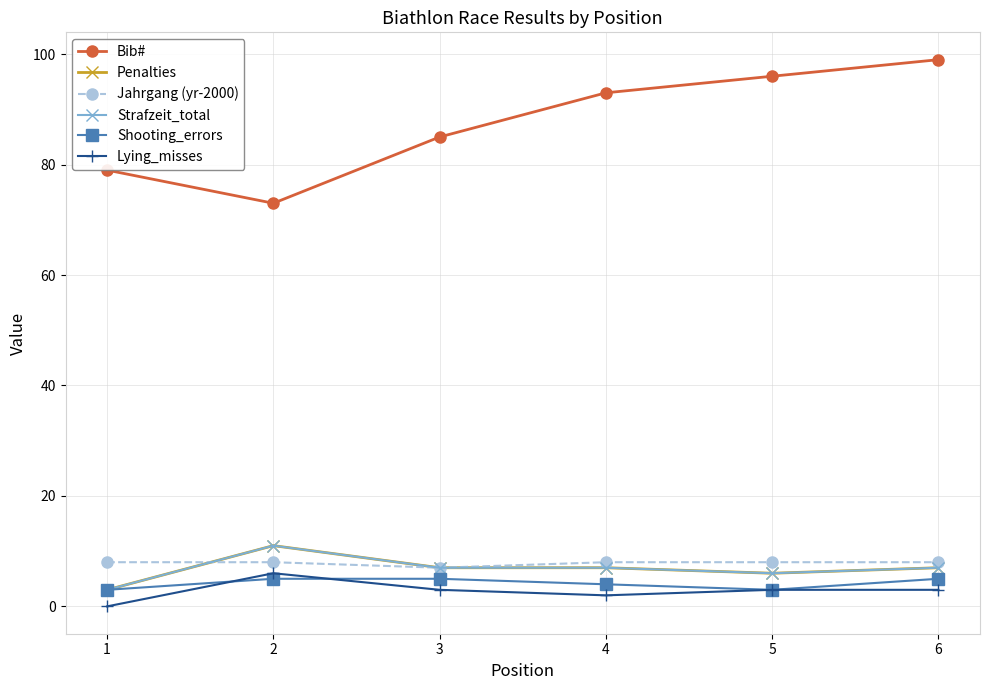

What is the total value across all series at 2?

114